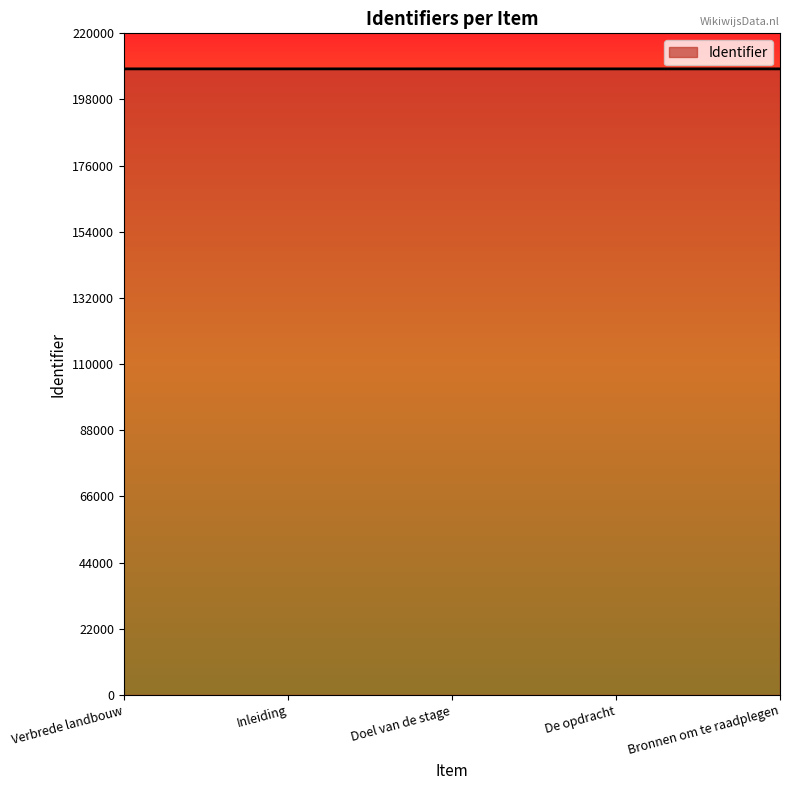

What is the ratio of the value at Doel van de stage to the value at Bronnen om te raadplegen?

1.0